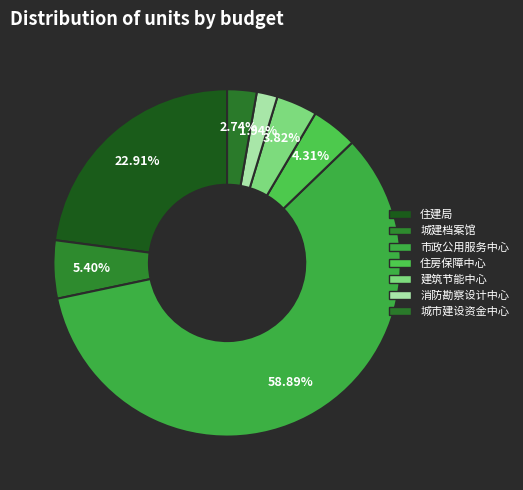

Count the number of slices in the pie.

7